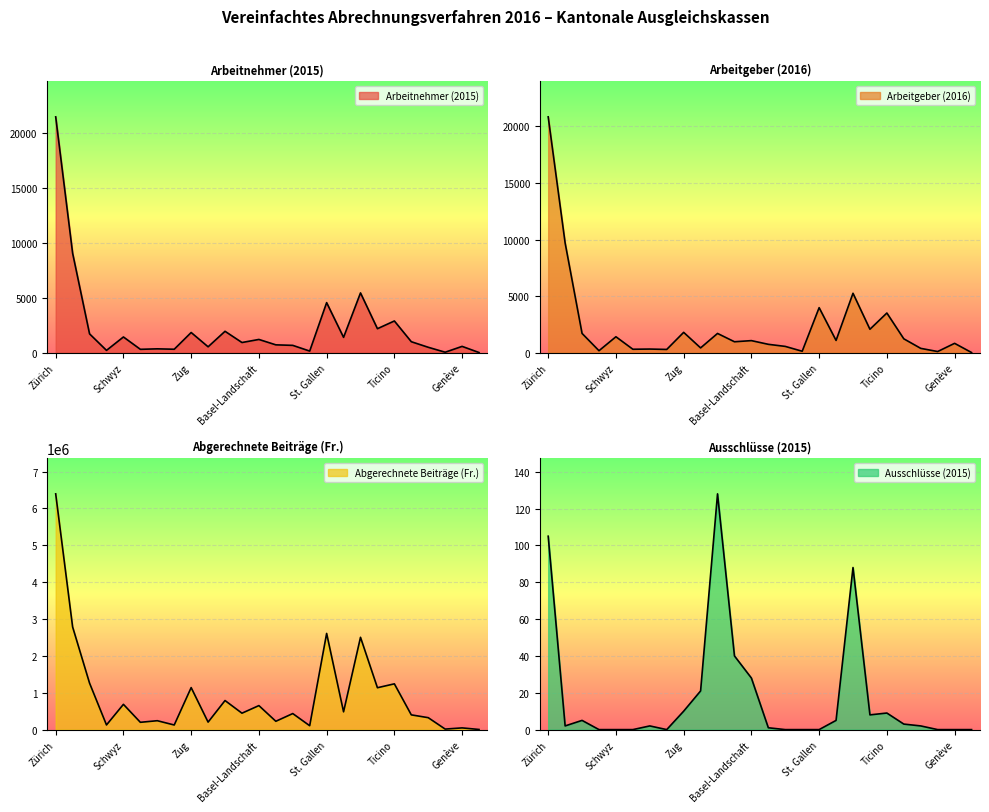

Is the value of Abgerechnete Beiträge (Fr.) at Appenzell A.Rh. greater than the value of Ausschlüsse (2015) at Bern?

Yes